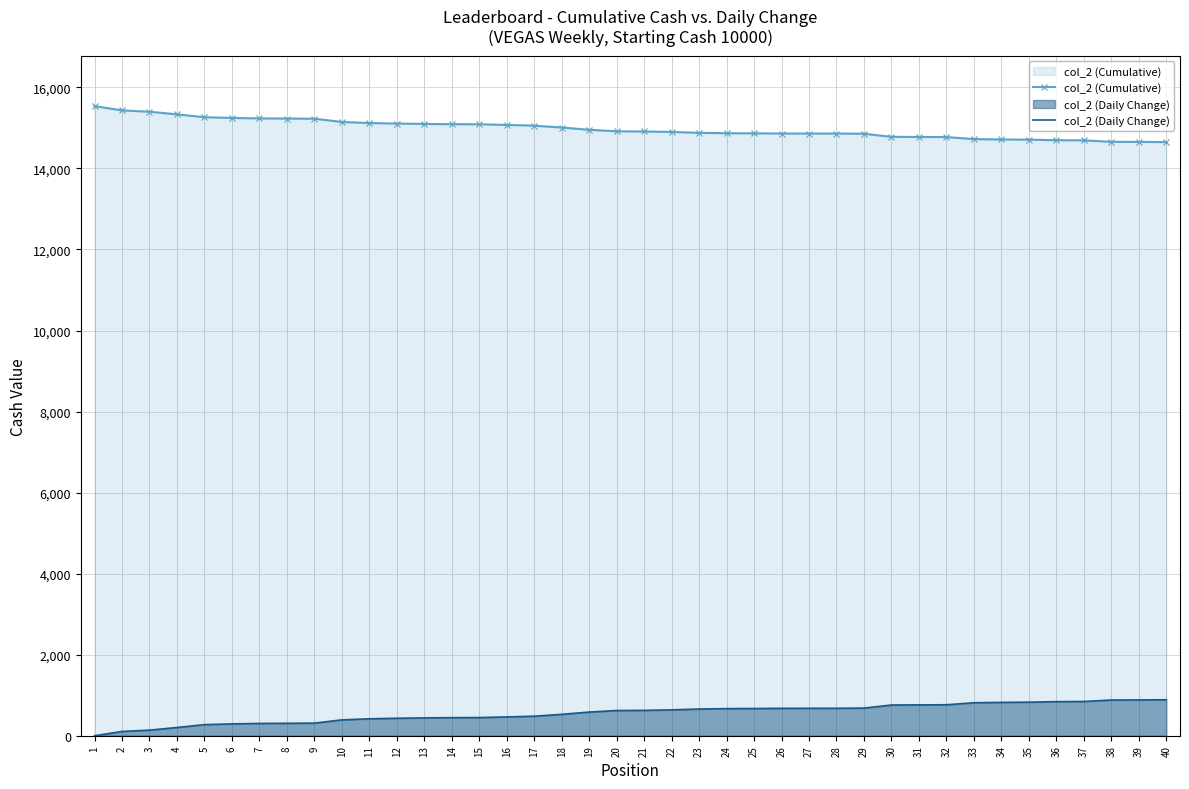

True or false: col_2 (Cumulative) and col_2 (Daily Change) cross at least once.

False